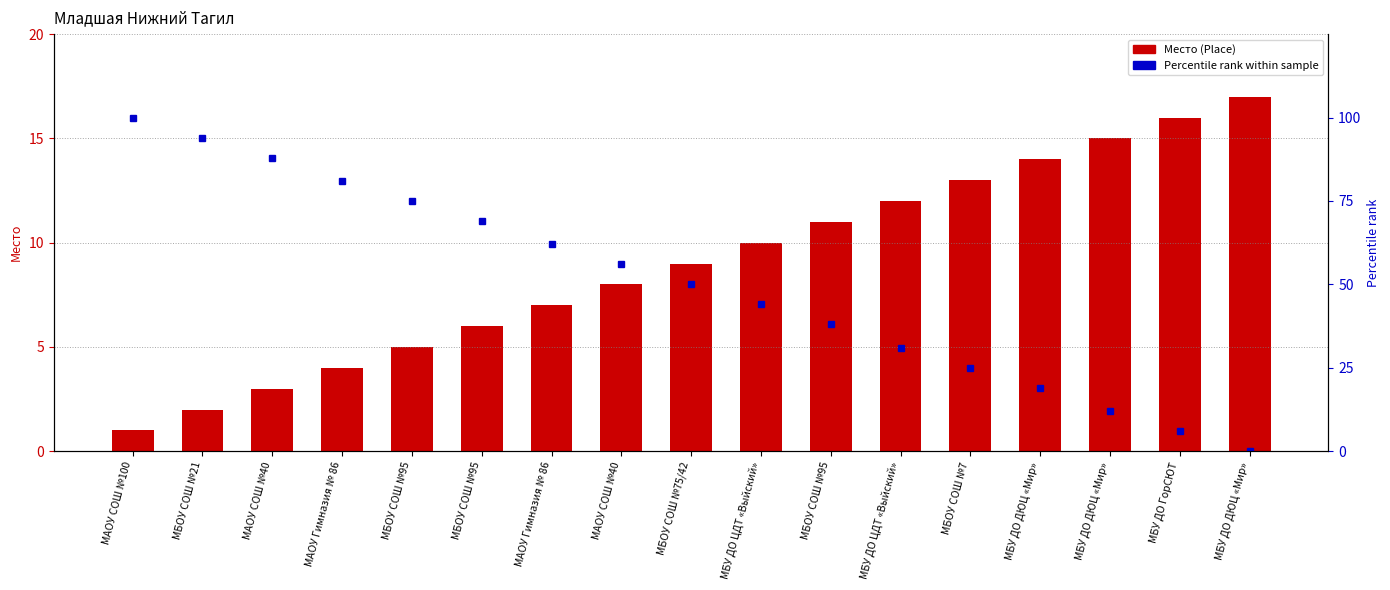

What is the difference between the highest and lowest values at МАОУ СОШ №40?

85